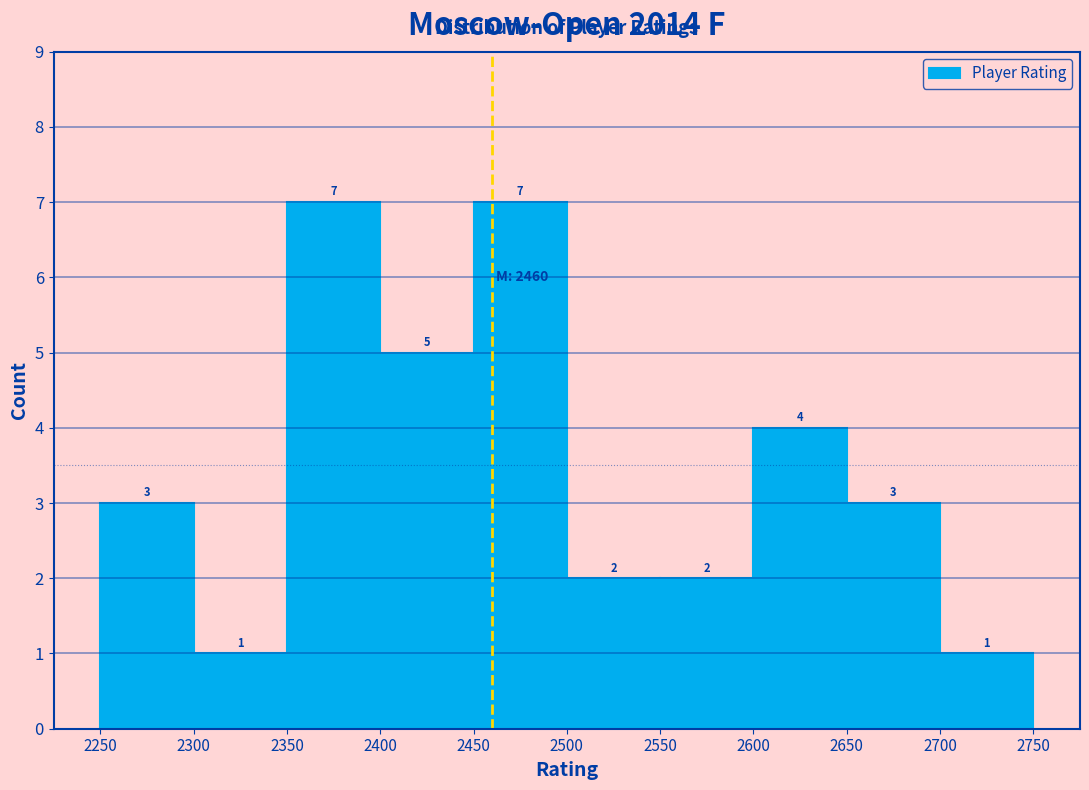

Reading left to right, transcribe this chart: for each bar, give the range it covers on the x-axis and its height.

2250 to 2300: 3
2300 to 2350: 1
2350 to 2400: 7
2400 to 2450: 5
2450 to 2500: 7
2500 to 2550: 2
2550 to 2600: 2
2600 to 2650: 4
2650 to 2700: 3
2700 to 2750: 1